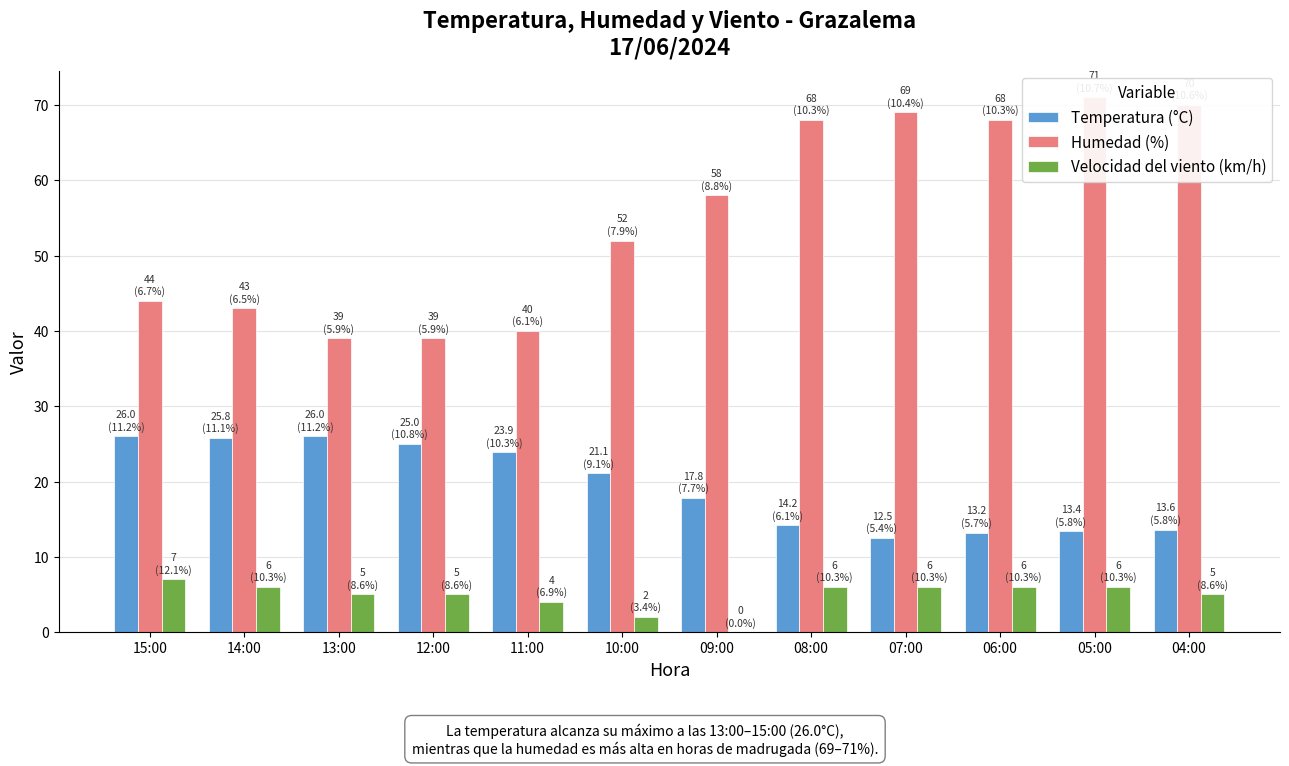

How many values in Velocidad del viento (km/h) are above zero?

11